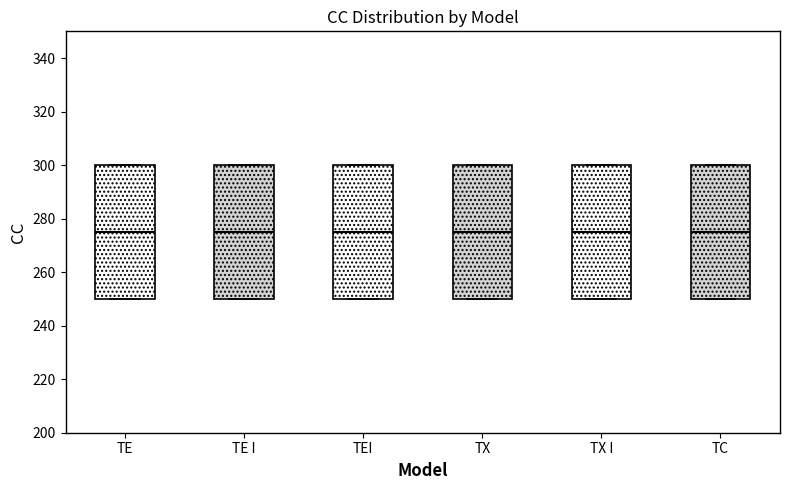

Reading left to right, transcribe this box plot: for each box, give where its median line is, the range the box spans, and where its two whiskers end, as read against the y-axis. The values are not printed on the chart, so give them approximately, as read against the axis.

TE: median 276, box 250 to 300, whiskers 250 to 300
TE I: median 276, box 250 to 300, whiskers 250 to 300
TEI: median 276, box 250 to 300, whiskers 250 to 300
TX: median 276, box 250 to 300, whiskers 250 to 300
TX I: median 276, box 250 to 300, whiskers 250 to 300
TC: median 276, box 250 to 300, whiskers 250 to 300